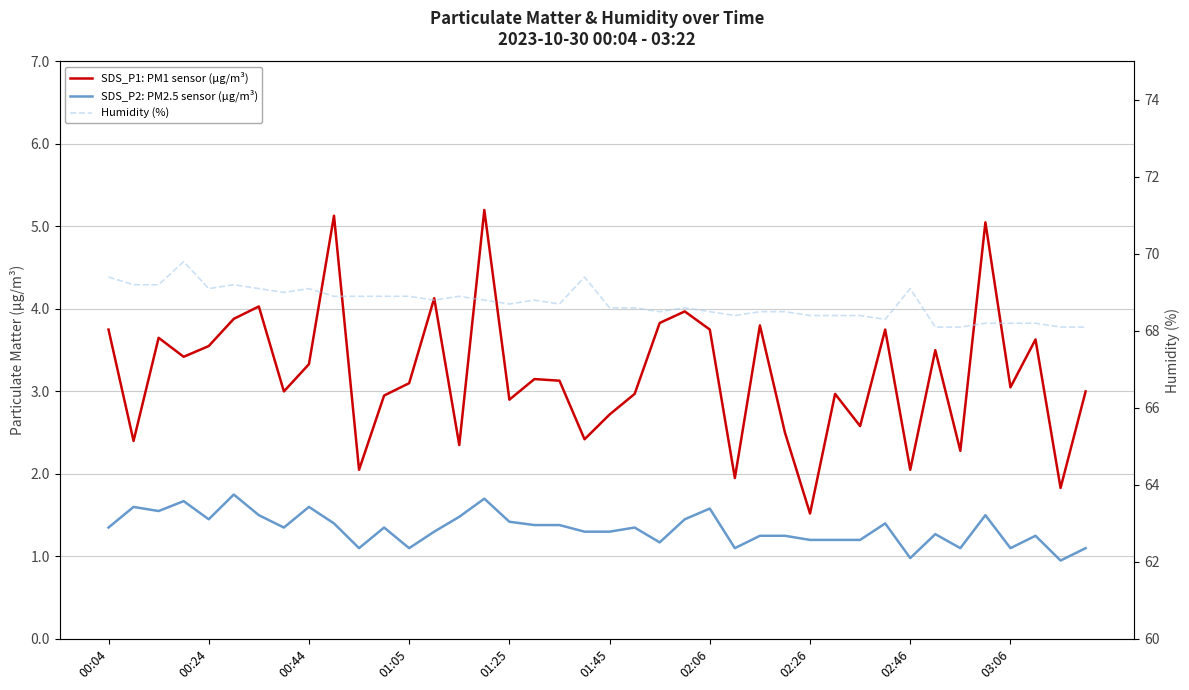

True or false: SDS_P1: PM1 sensor (µg/m³) has more than 1 interior local peaks.

True